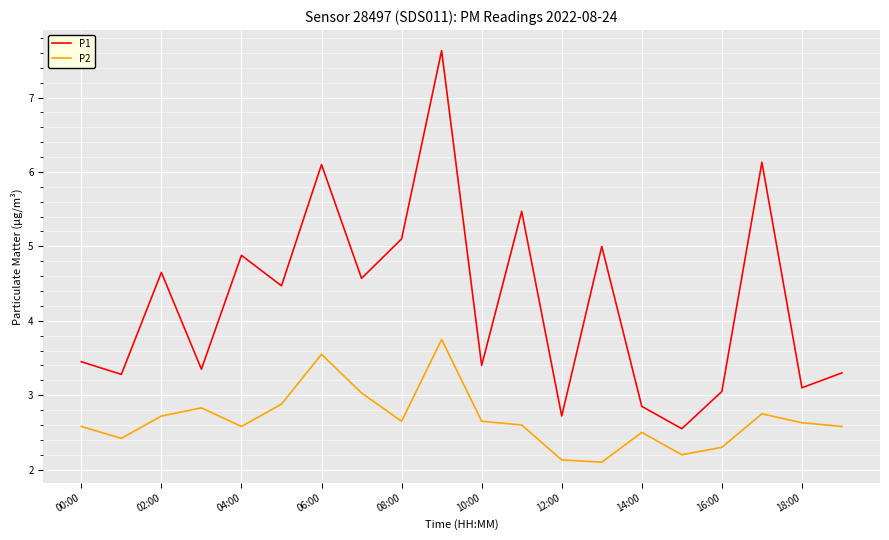

In P2, how many points are lower than both neighbors (excluding endpoints)?

5